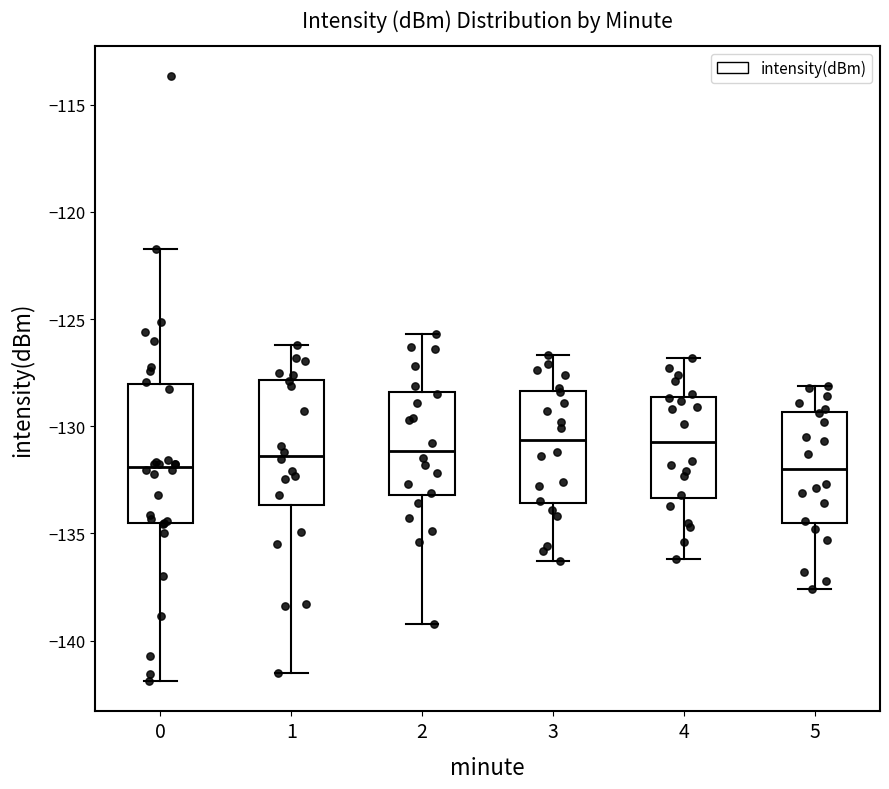

Reading left to right, transcribe this box plot: for each box, give where its median line is, the range the box spans, and where its two whiskers end, as read against the y-axis. The values are not printed on the chart, so give them approximately, as read against the axis.

0: median -132.0, box -134.5 to -128.0, whiskers -142.0 to -121.5
1: median -131.5, box -133.5 to -128.0, whiskers -141.5 to -126.0
2: median -131.0, box -133.0 to -128.5, whiskers -139.0 to -125.5
3: median -130.5, box -133.5 to -128.5, whiskers -136.5 to -126.5
4: median -130.5, box -133.5 to -128.5, whiskers -136.0 to -127.0
5: median -132.0, box -134.5 to -129.5, whiskers -137.5 to -128.0